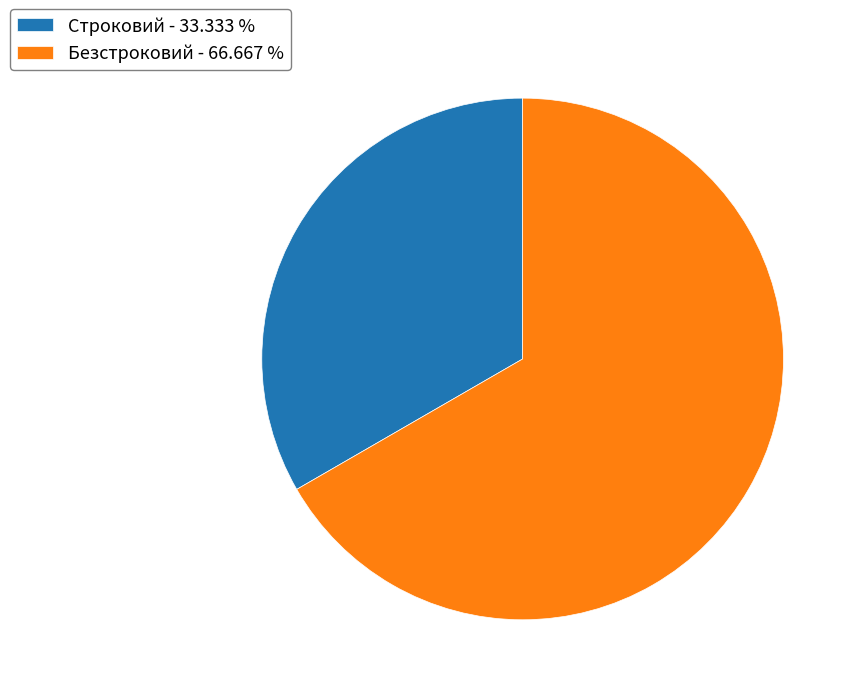

What is the smallest slice in the pie chart?

Строковий